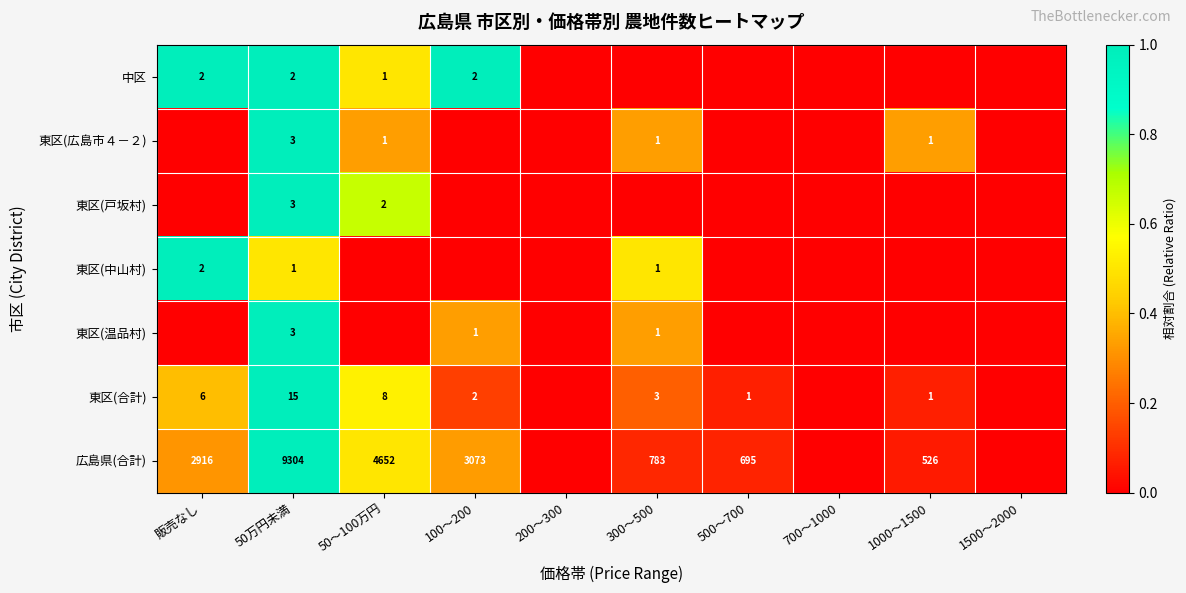

True or false: 東区(合計) has a value of 2 at 50～100万円.

False